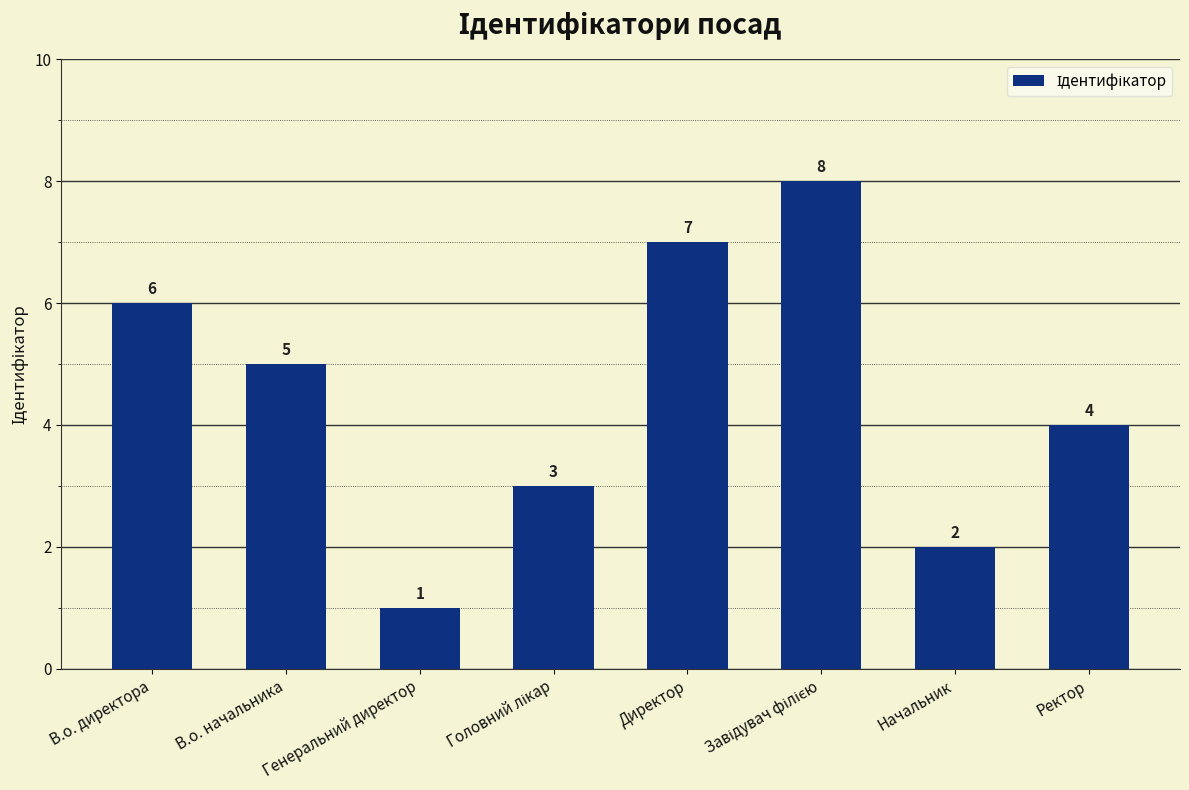

What is the sum of the values at Начальник and В.о. начальника?

7